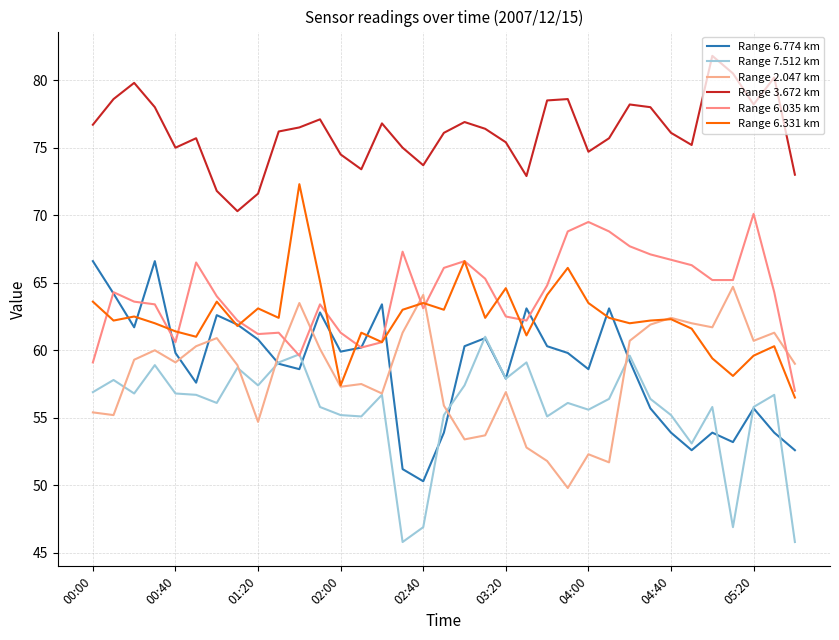

How many lines are shown in the chart?

6